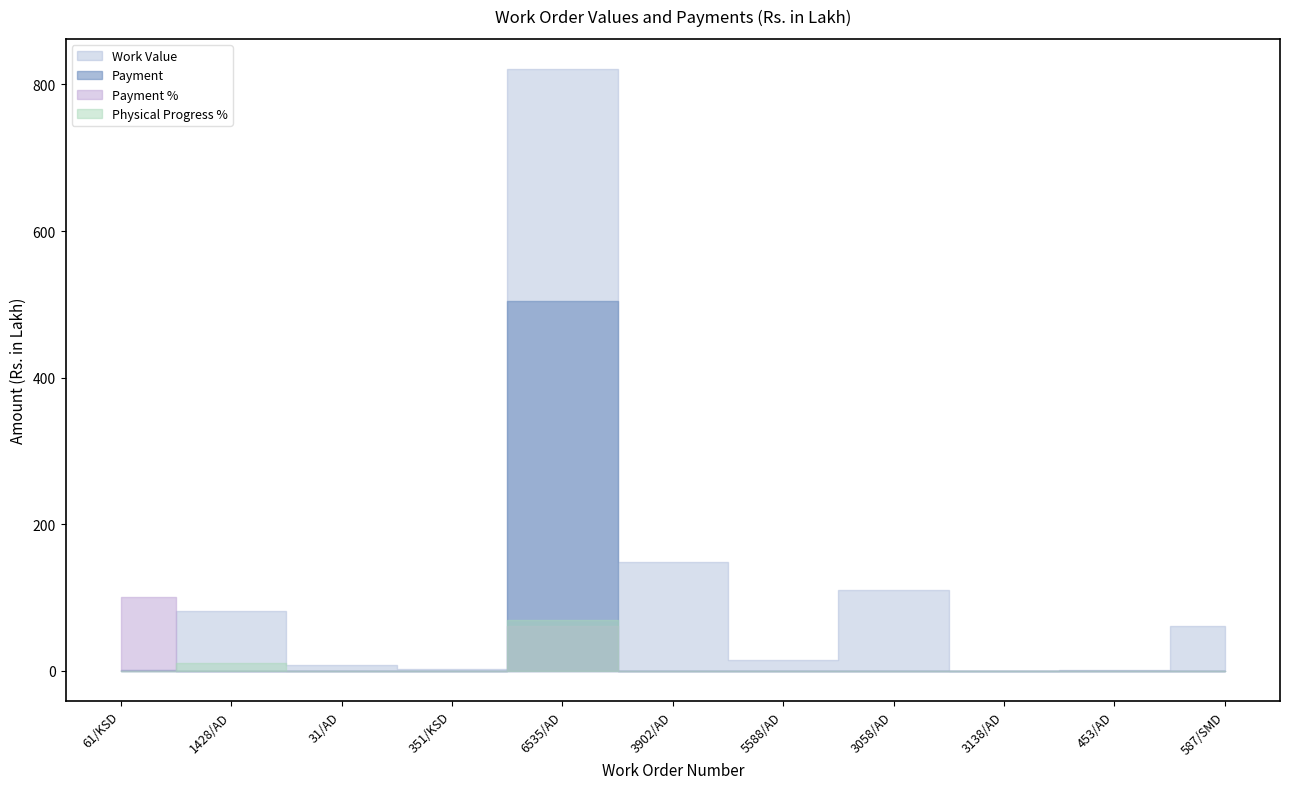

What is the spread (max minus min) of values at 351/KSD?

1.8